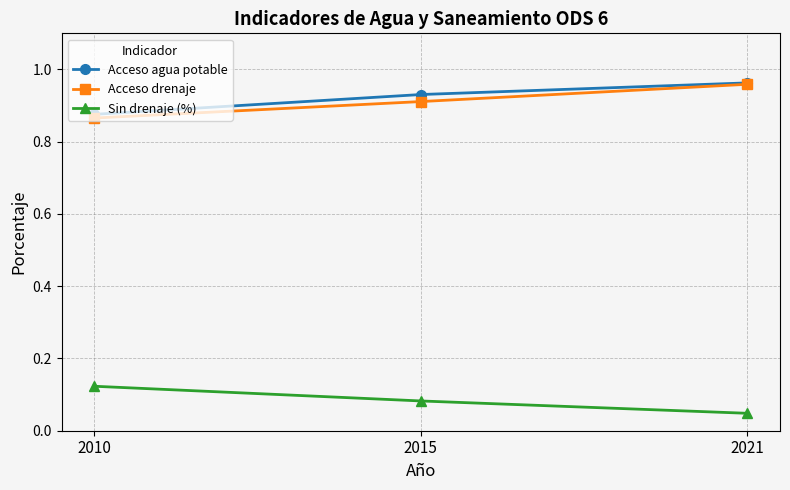

Which category has the highest value in the Acceso agua potable series?

2021